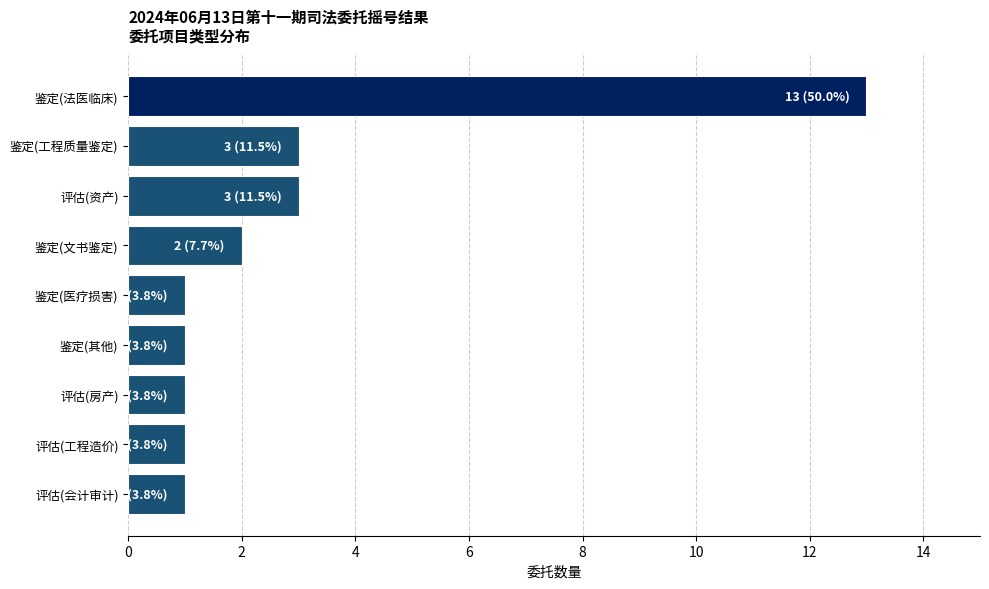

What is the label of the 5th bar from the top?

鉴定(医疗损害)